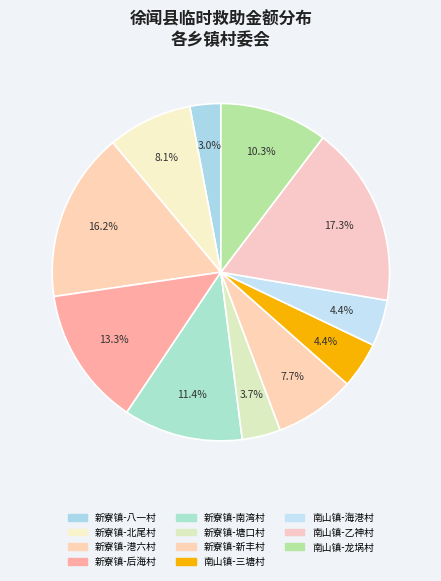

How many segments does this pie chart have?

11